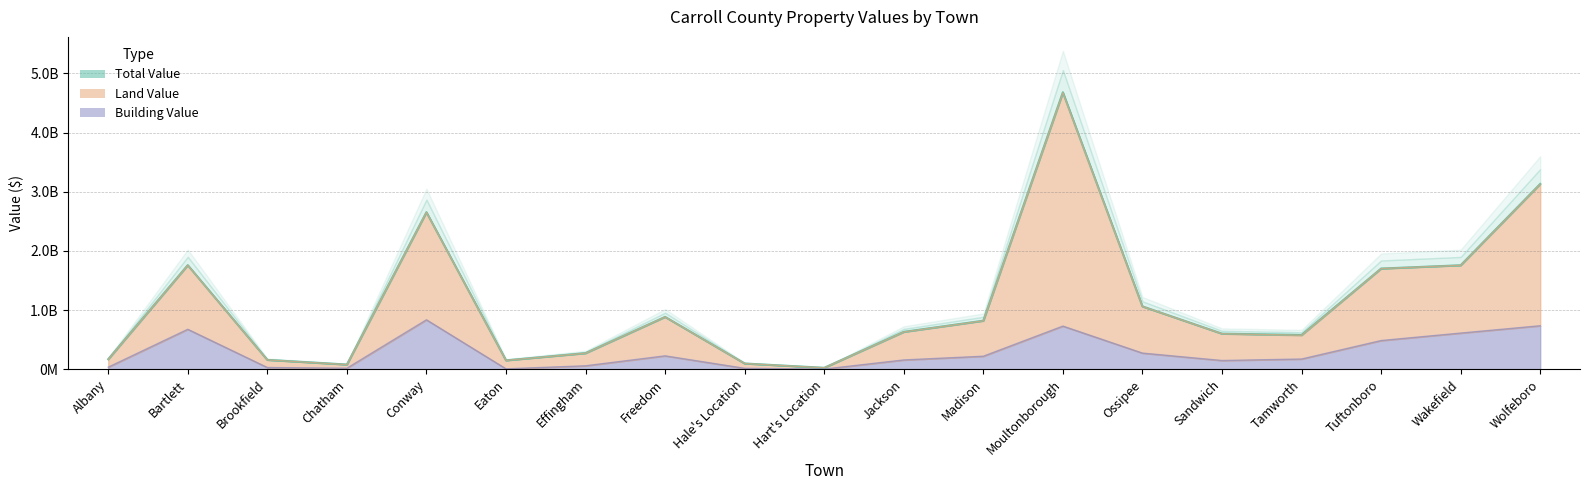

Between Conway and Hale's Location, which is larger?

Conway